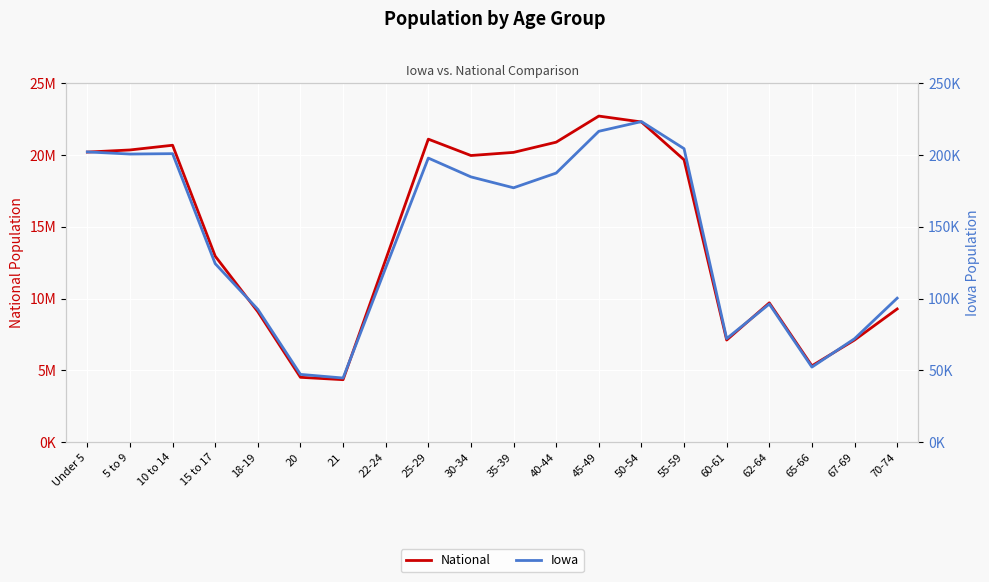

At which category is the sum across all series the highest?

45-49